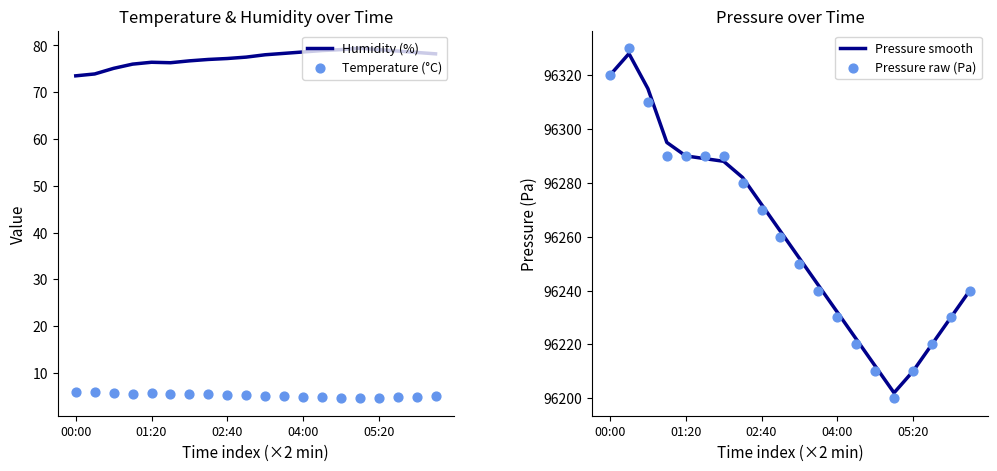

Which series contains the lowest Y value?

Temperature (°C)